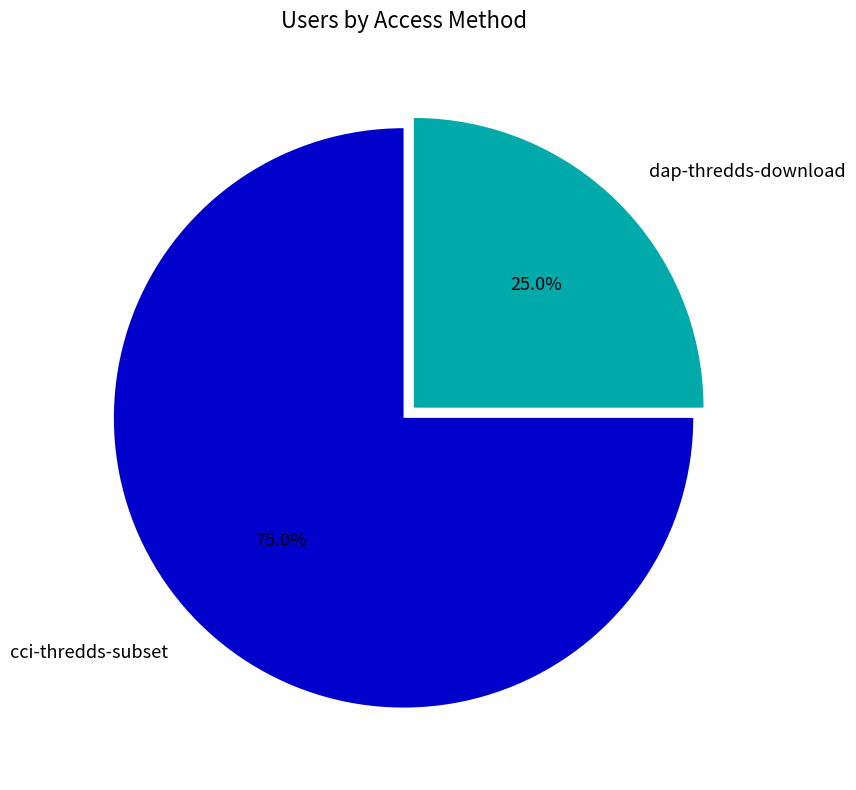

Does any single category account for the majority?

Yes